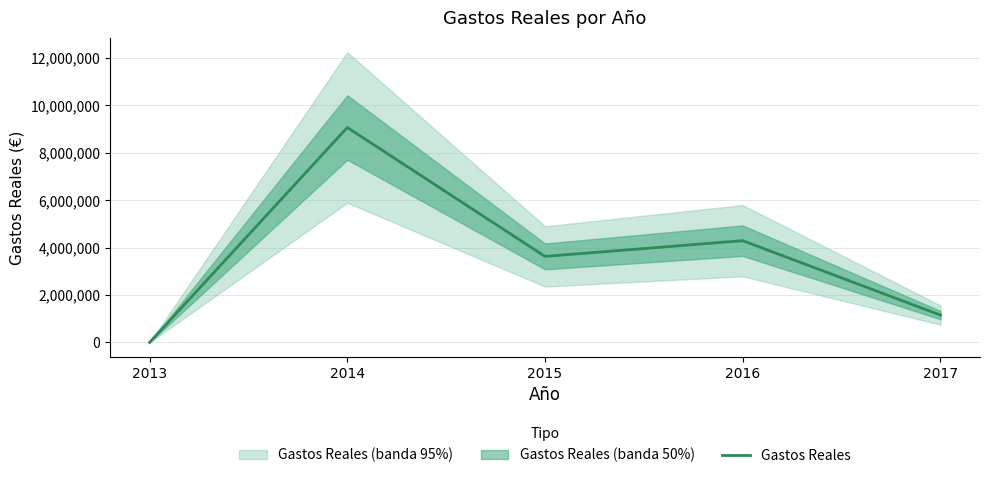

What is the difference between the second highest and second lowest values?

3137412.6